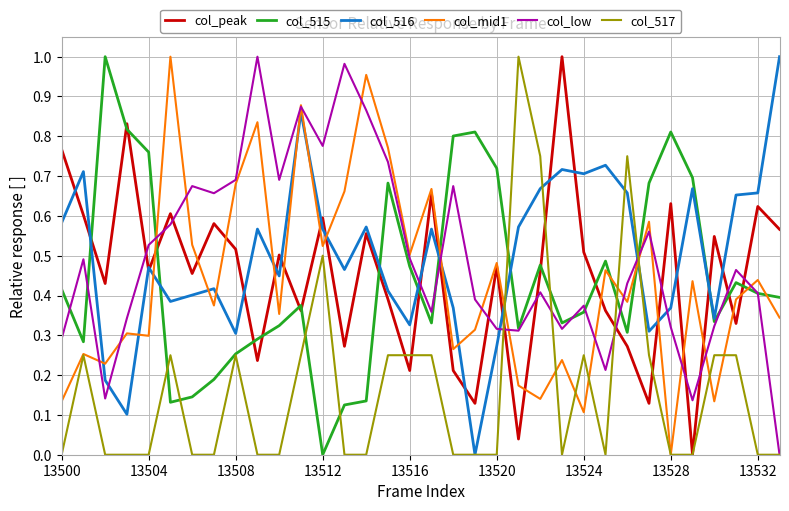

What are all the series names shown in the legend?

col_peak, col_515, col_516, col_mid1, col_low, col_517